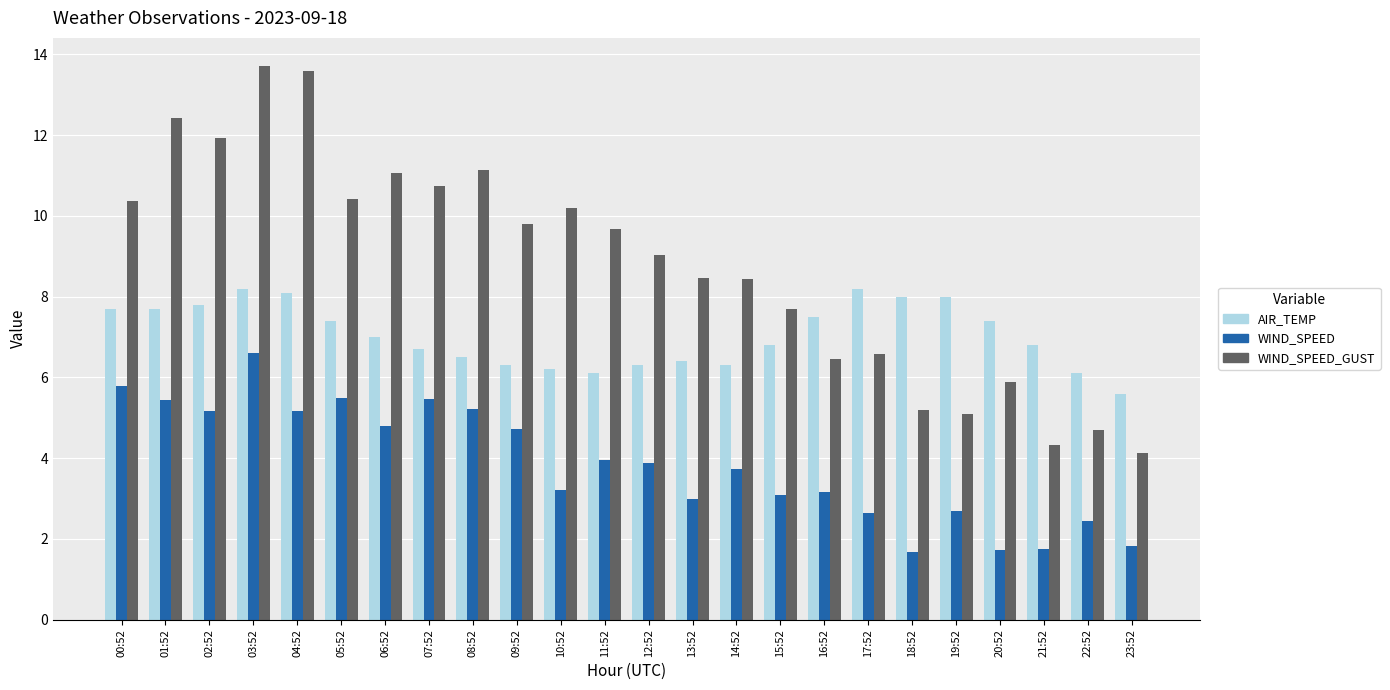

The WIND_SPEED series shows 6.6 at 03:52. True or false?

True